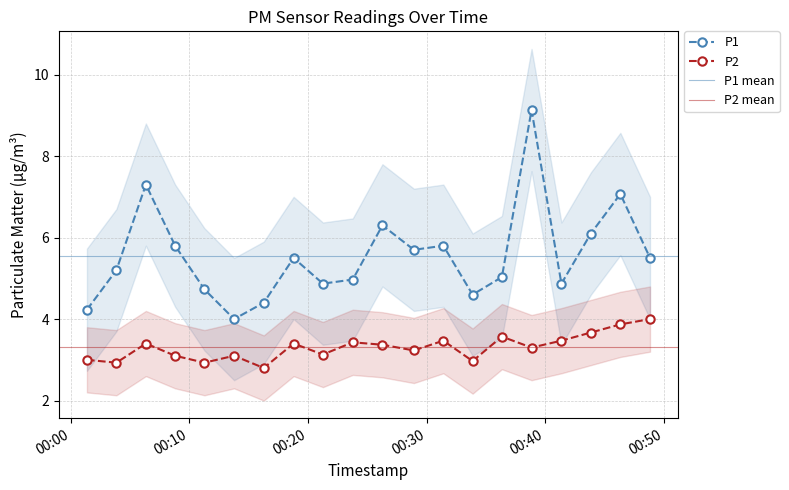

At which label does P1 reach its minimum?

2022-11-20T00:13:47